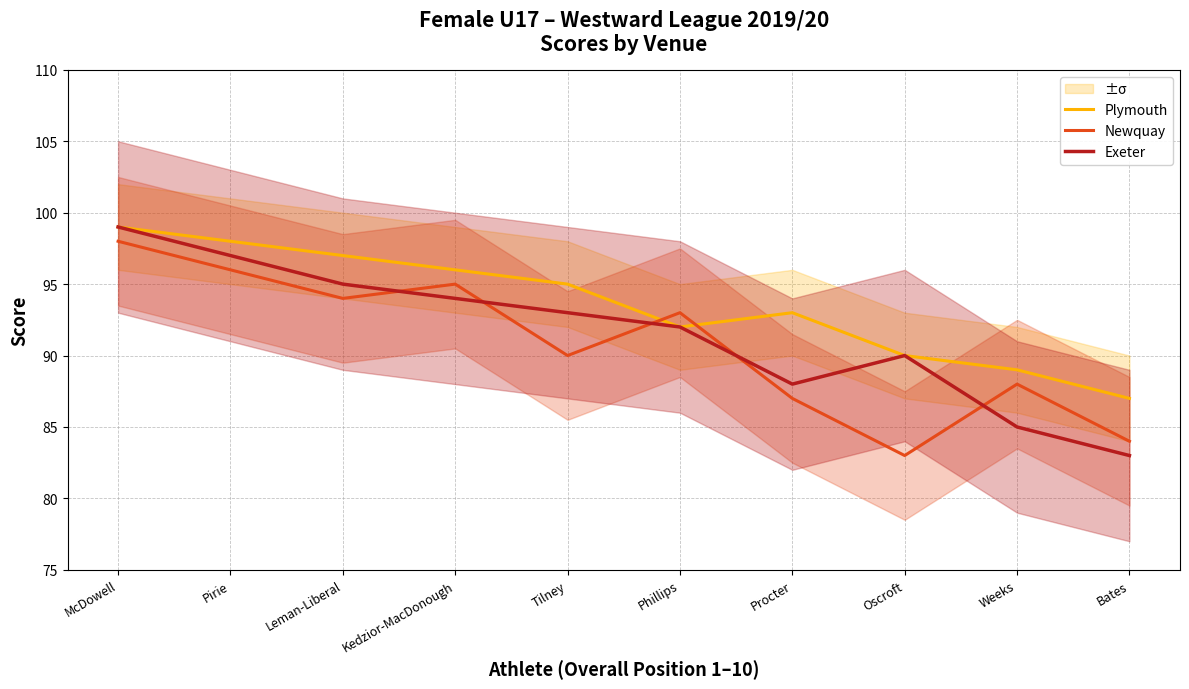

What is the value of the Exeter point at the 4th from the left?

94